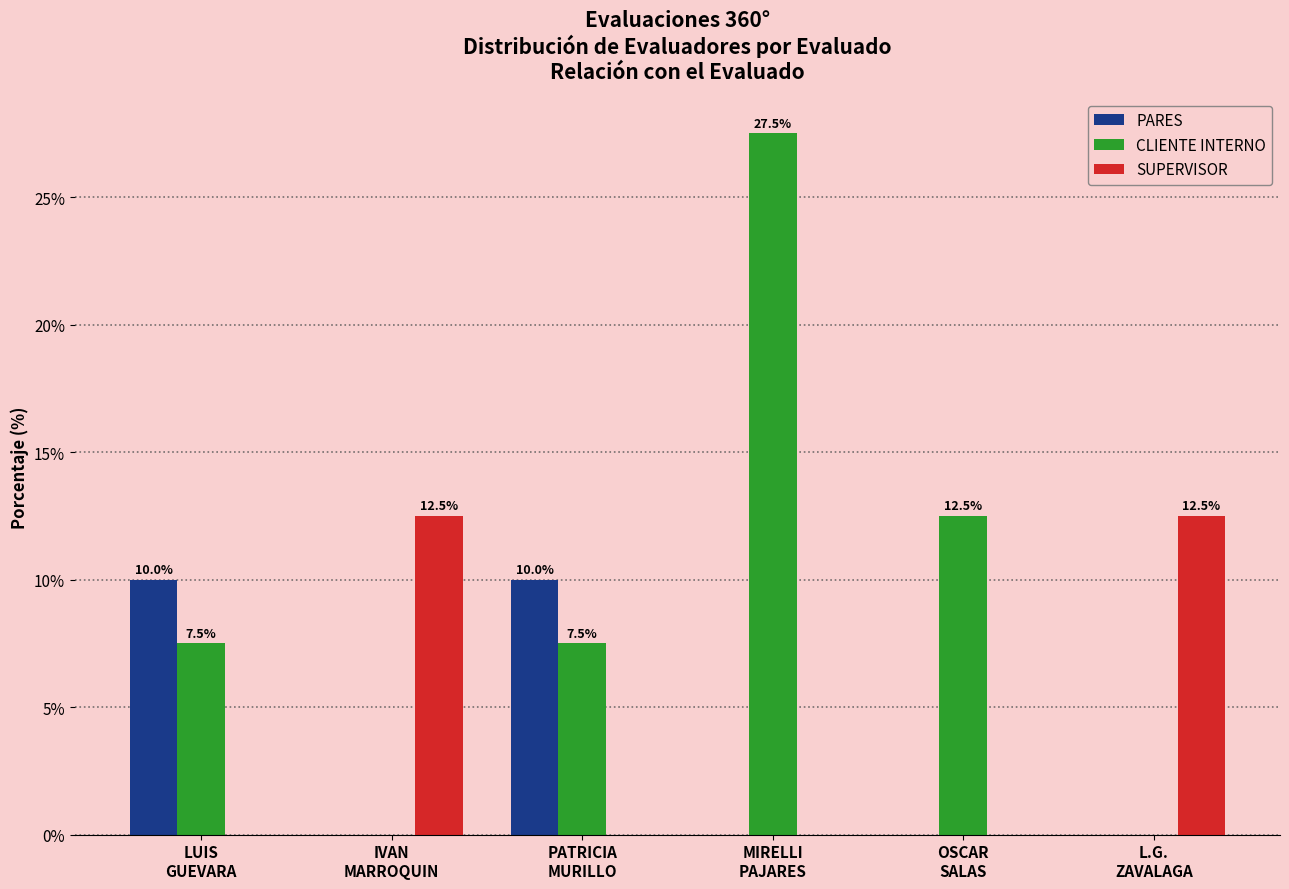

What is the maximum value shown in the chart?

27.5